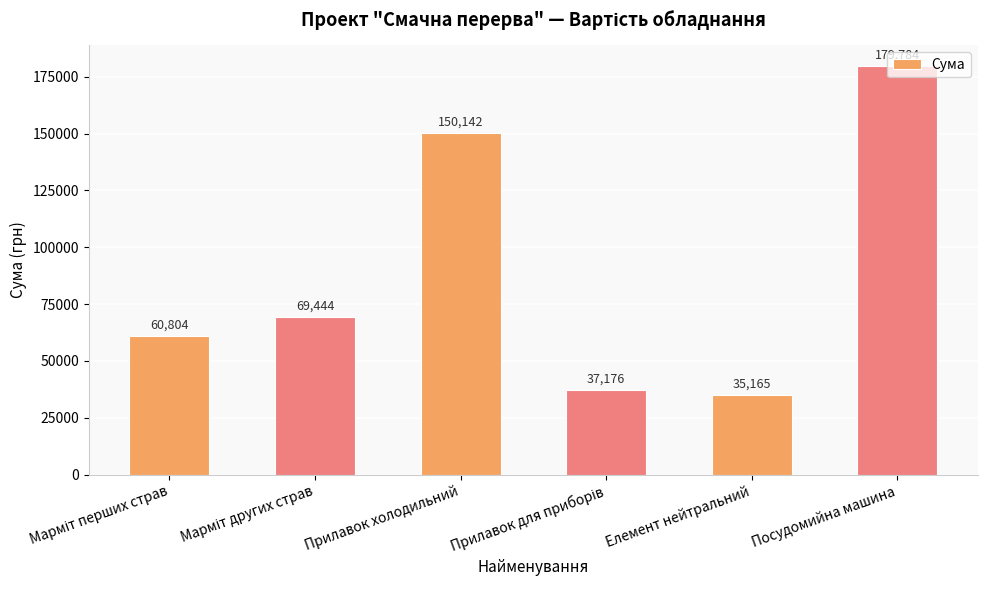

What is the sum of all values?

532514.4